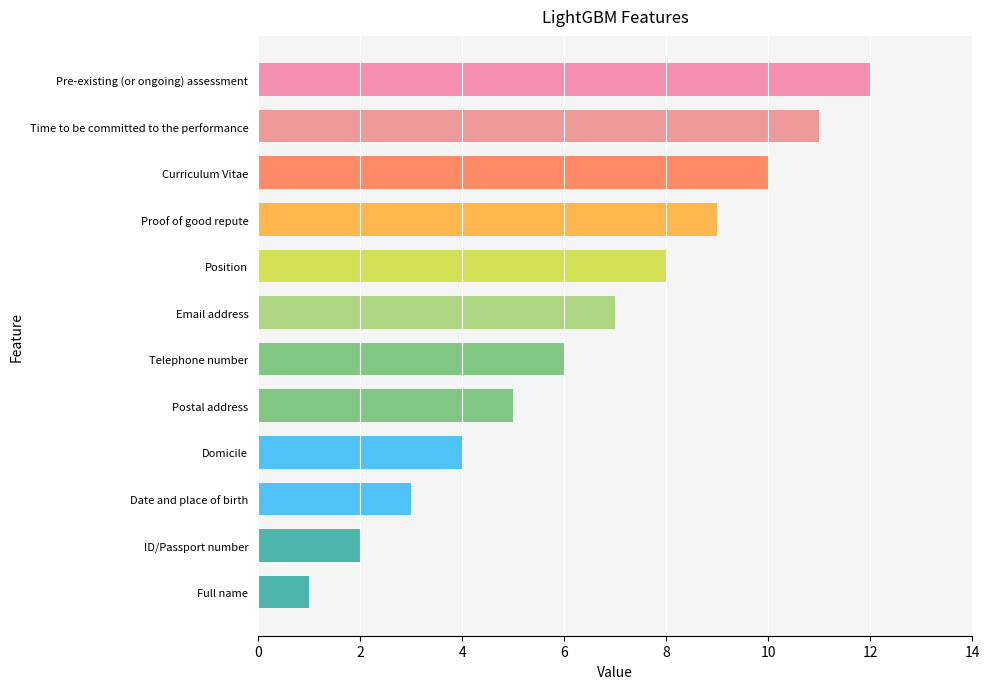

What is the sum of the values at Email address and Curriculum Vitae?

17